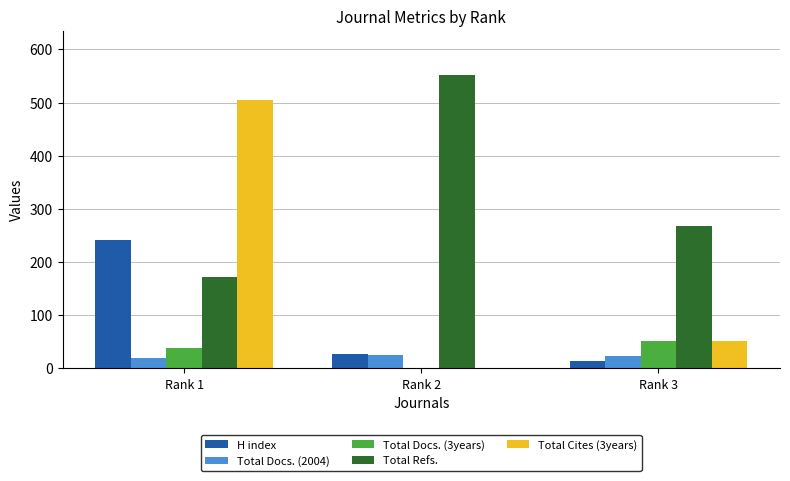

Which series has the largest total across all categories?

Total Refs.